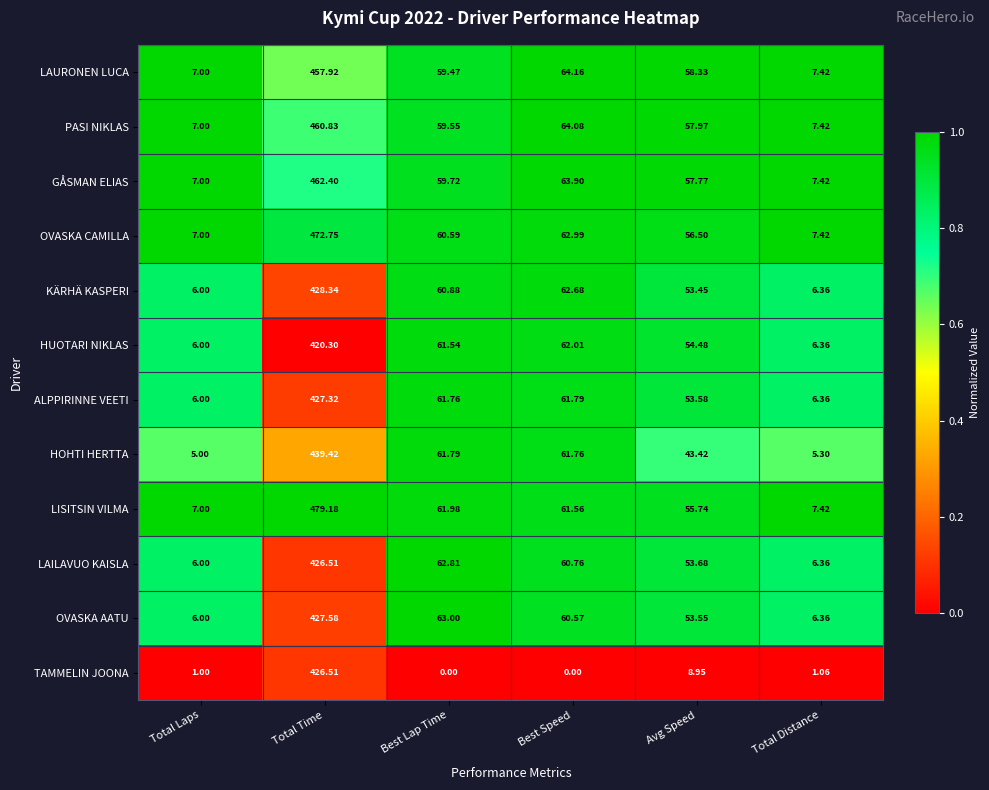

List the labels in order of PASI NIKLAS value, smallest first.

Total Laps, Total Distance, Avg Speed, Best Lap Time, Best Speed, Total Time